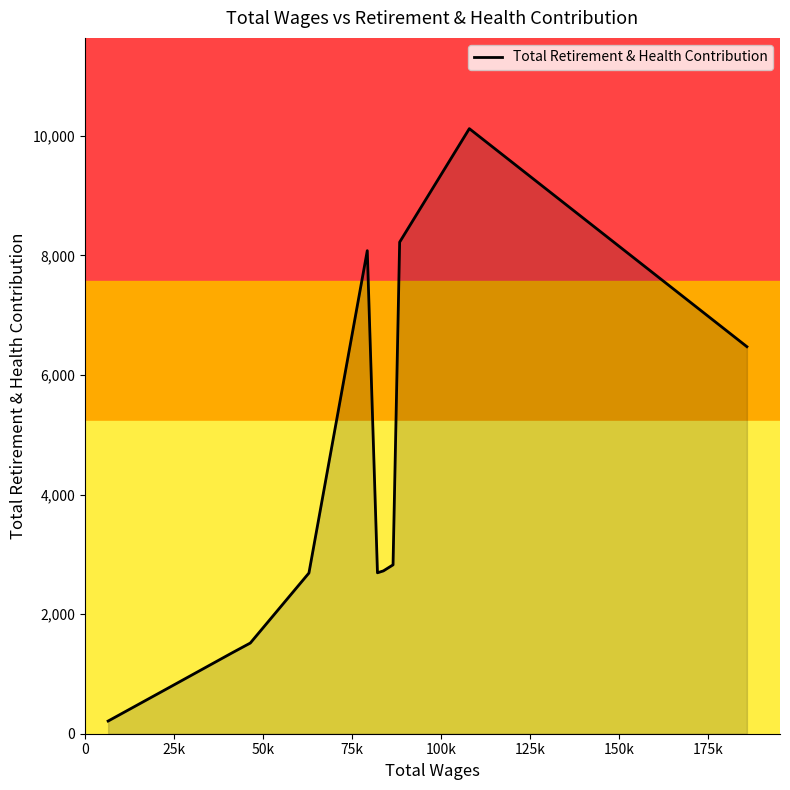

What is the difference between the maximum and minimum values?

9909